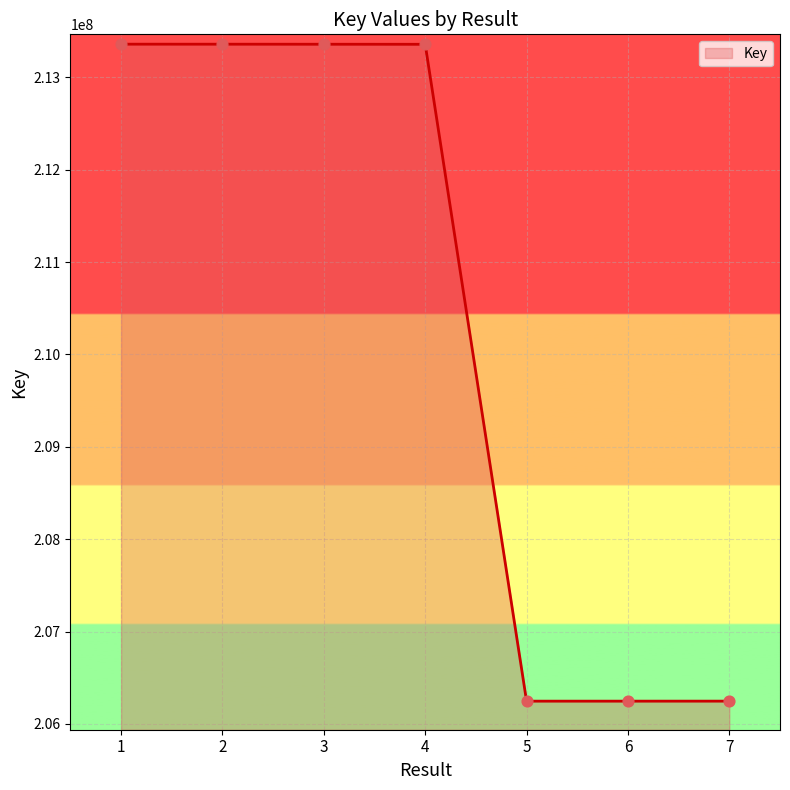

What is the change in value from 6 to 7?

+190